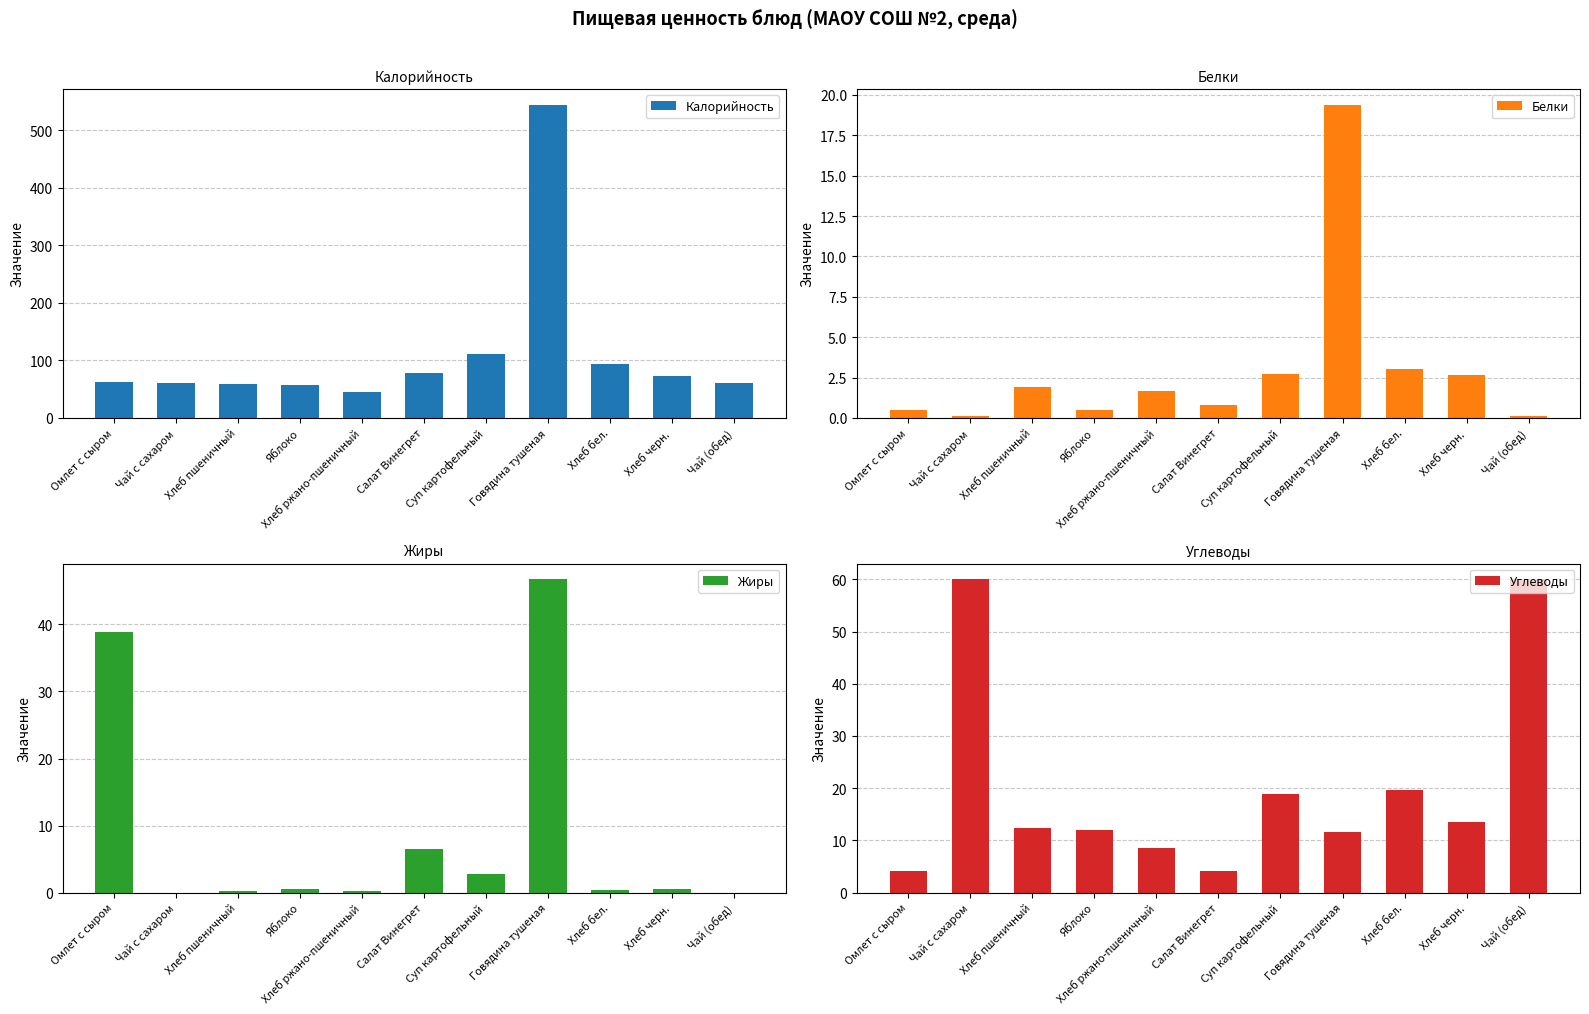

What is the label of the 3rd bar from the left?

Хлеб пшеничный